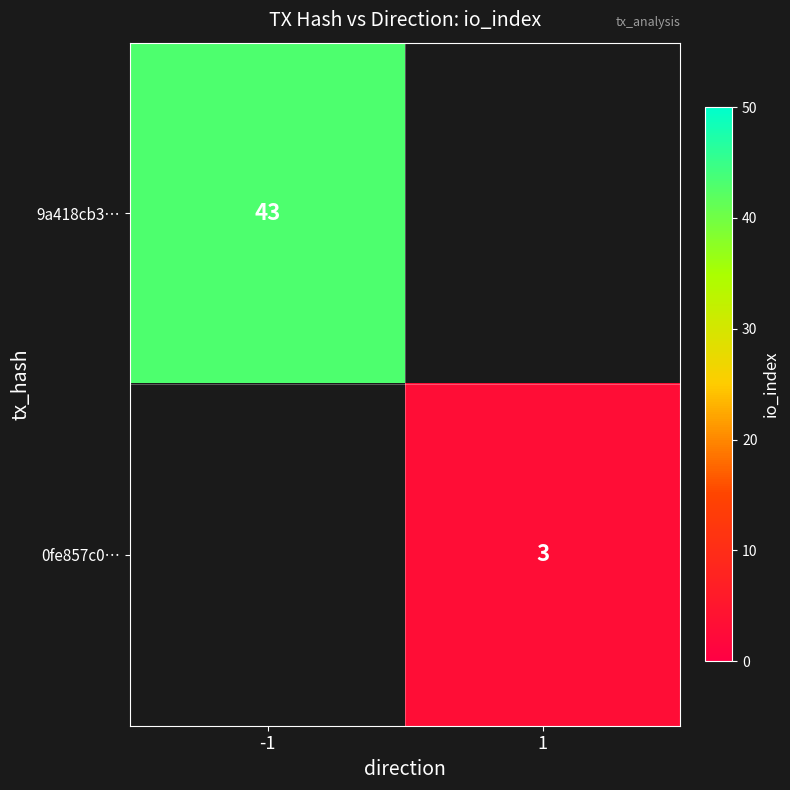

True or false: 0fe857c0… has a value of 5 at 1.

False